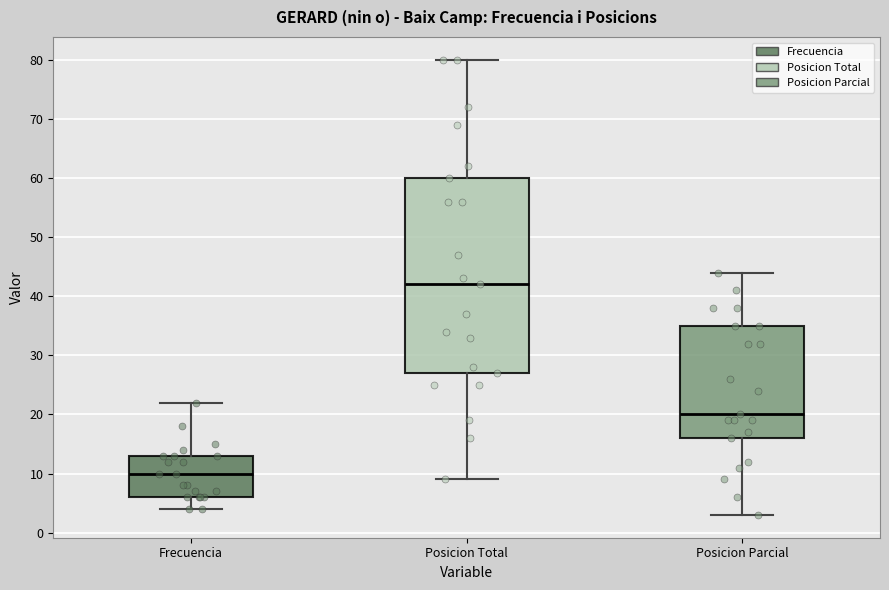

Reading left to right, transcribe this box plot: for each box, give where its median line is, the range the box spans, and where its two whiskers end, as read against the y-axis. The values are not printed on the chart, so give them approximately, as read against the axis.

Frecuencia: median 10, box 6 to 13, whiskers 4 to 22
Posicion Total: median 42, box 27 to 60, whiskers 9 to 80
Posicion Parcial: median 20, box 16 to 35, whiskers 3 to 44